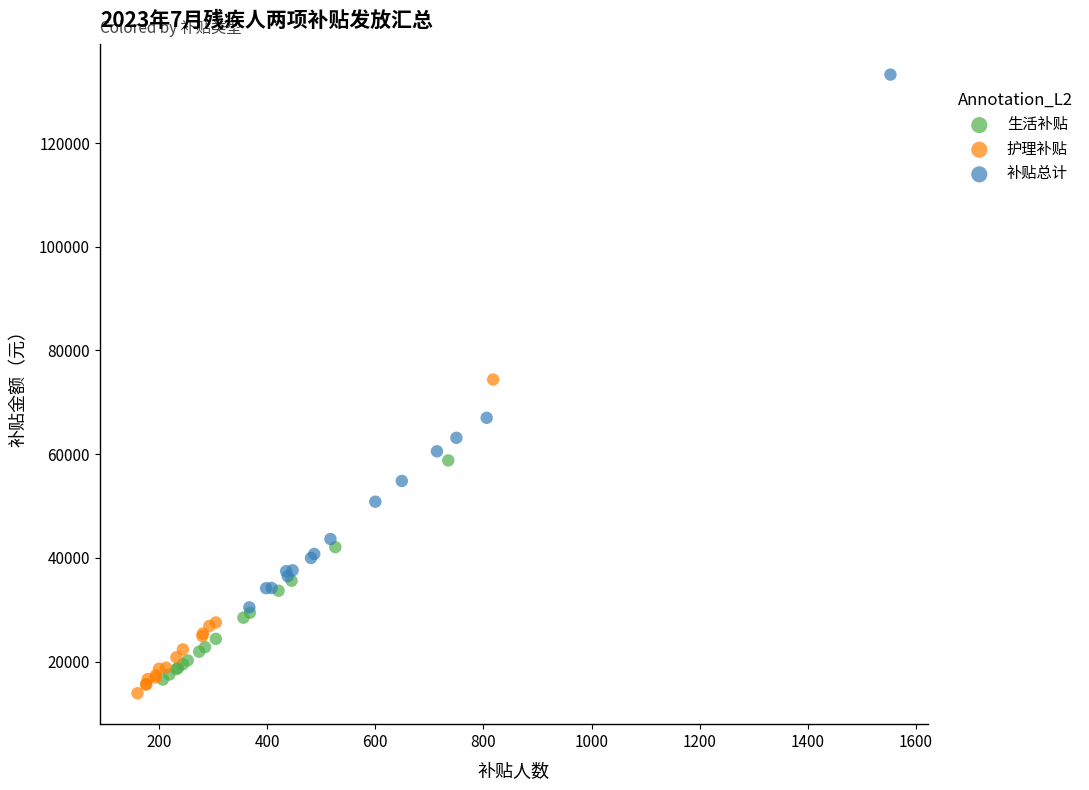

Which series contains the highest Y value?

补贴总计